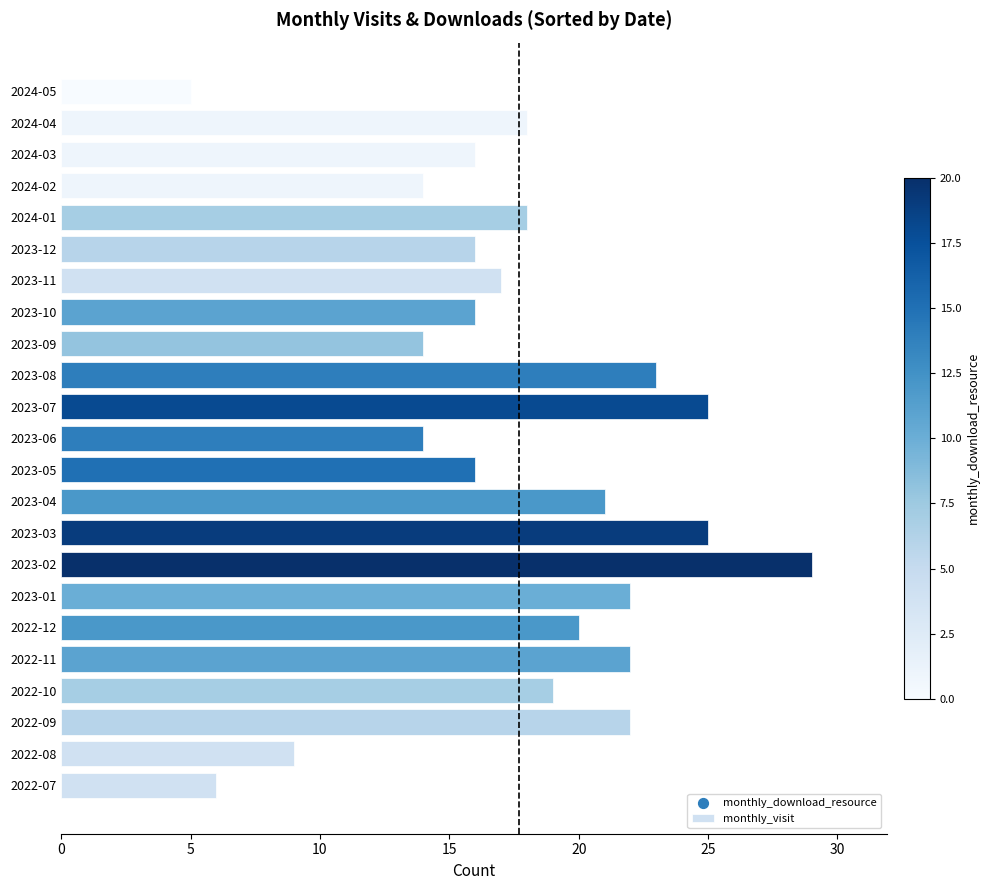

Approximately how many times larger is the value at 2023-10 compared to 2022-07?

2.7